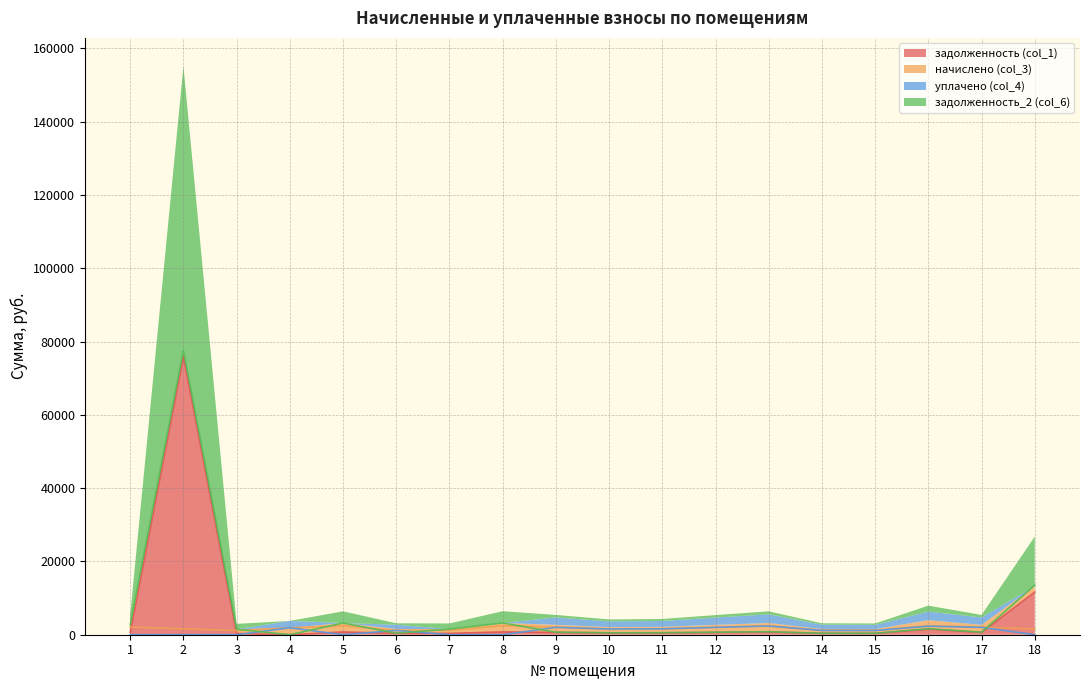

True or false: задолженность_2 (col_6) has a value of 2383.4 at 16.

False